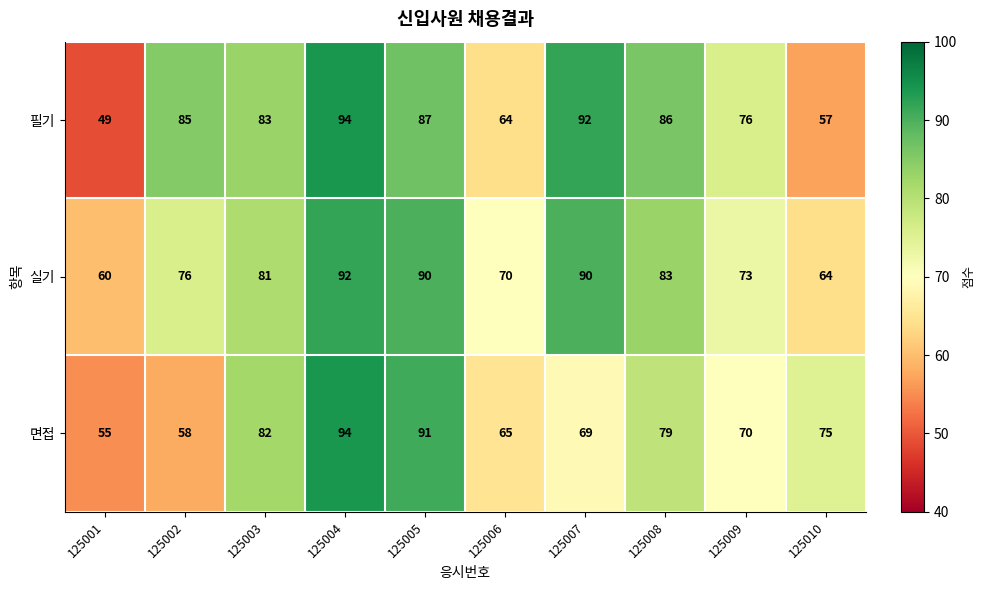

Is it true that 실기 equals 124 at 125006?

False